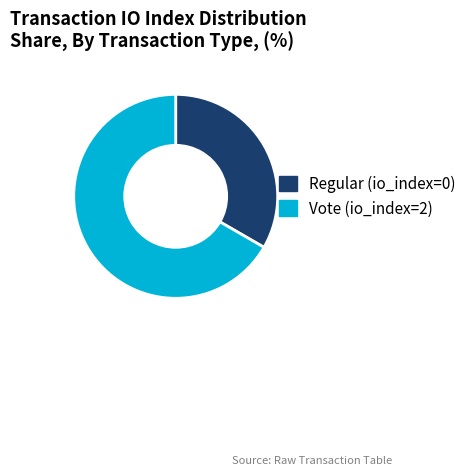

Approximately how many times larger is the value at Vote compared to Regular?

2.0